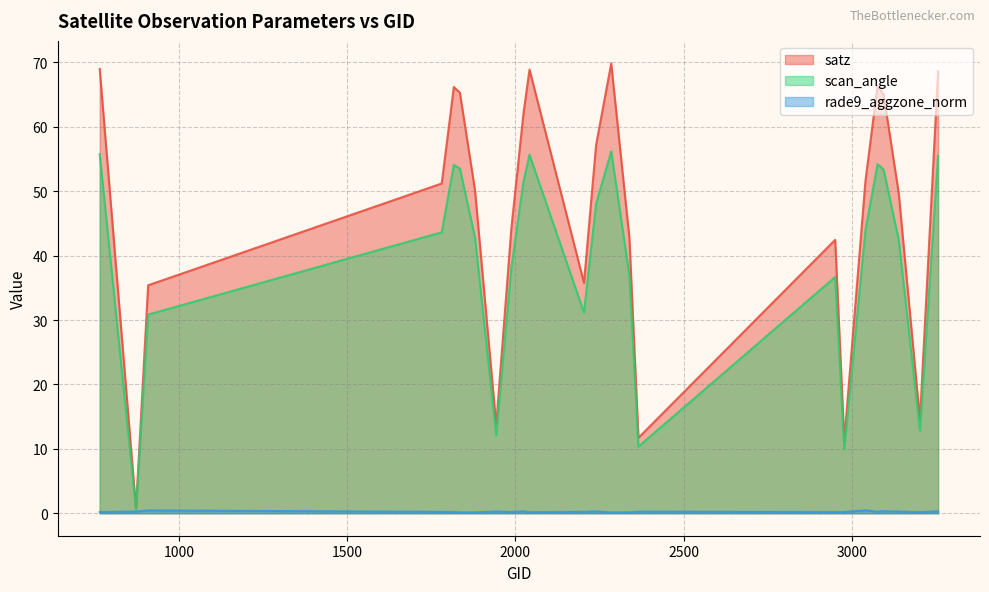

What is the difference between the second highest and minimum values in the satz series?

68.3